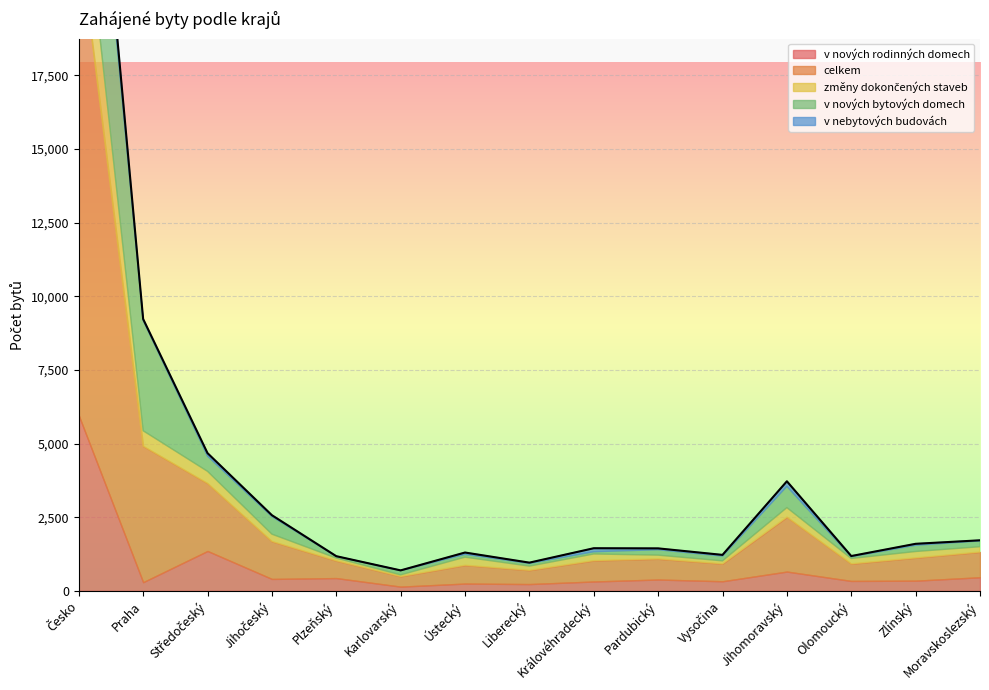

What is the label of the 9th point from the left?

Královéhradecký